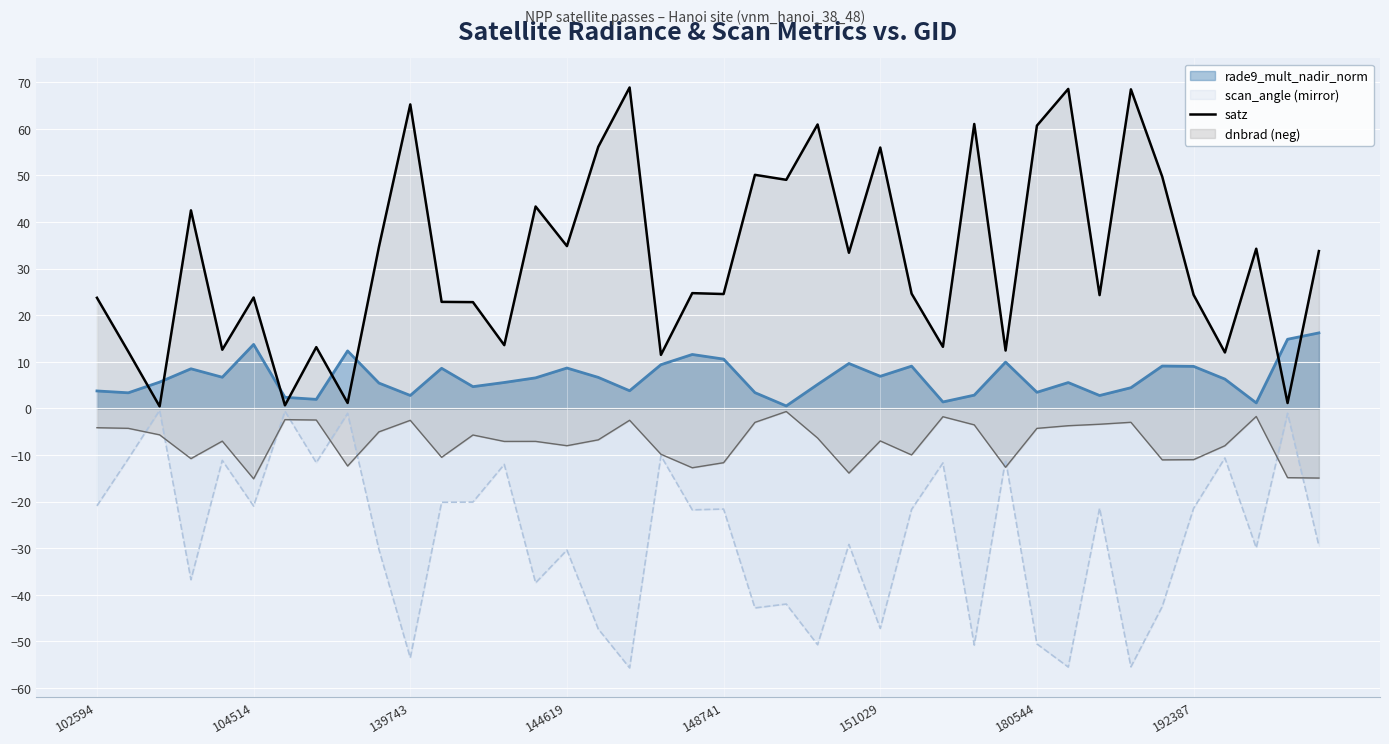

The chart shows a value of 68.6 at 31. True or false?

True